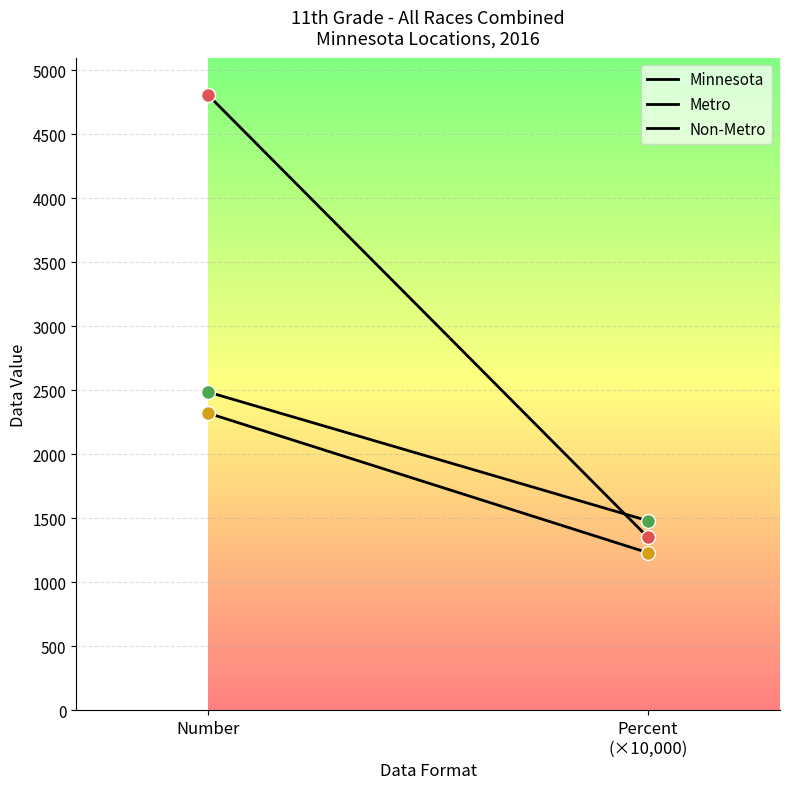

Which category has the highest value across all series?

Number